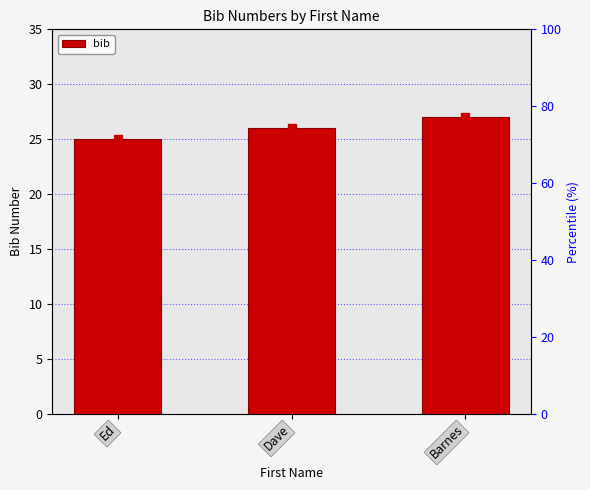

At which category does the chart reach its peak across all series?

Barnes